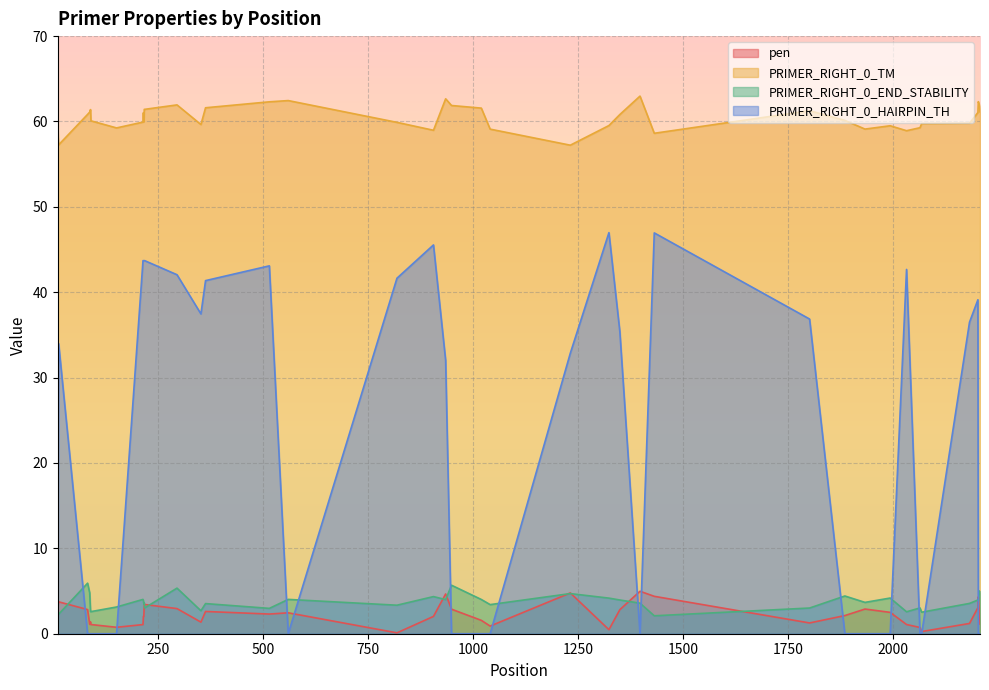

True or false: pen and PRIMER_RIGHT_0_TM intersect in this chart.

False